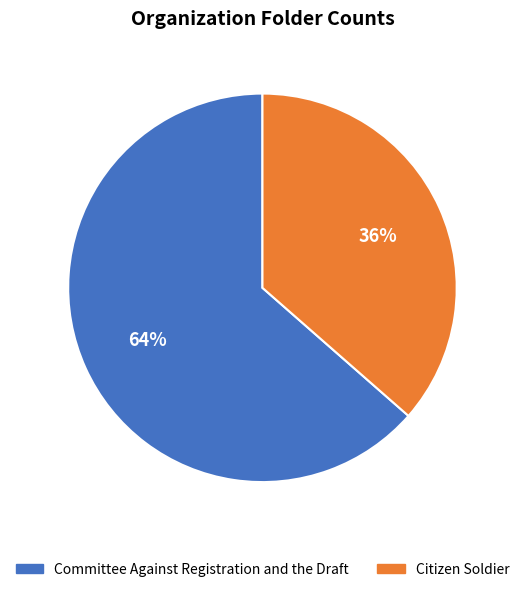

What is the largest slice in the pie chart?

Committee Against Registration and the Draft